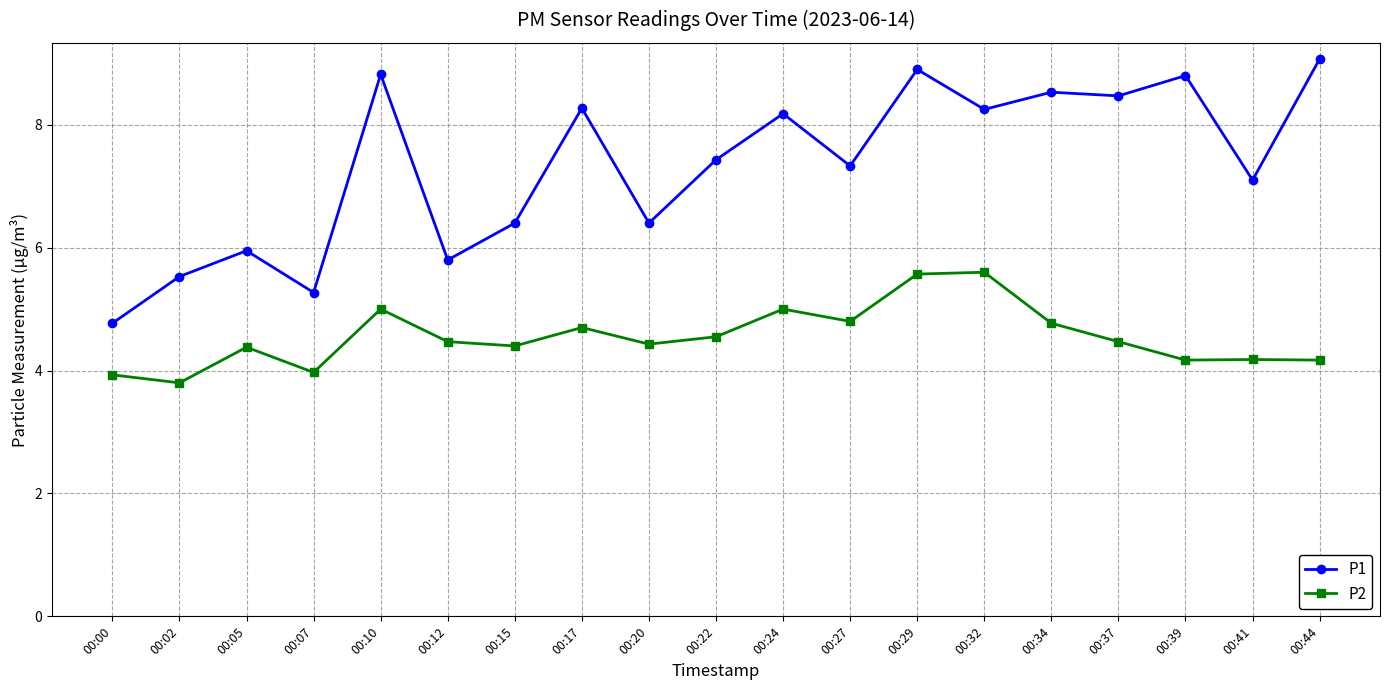

True or false: P2 and P1 intersect in this chart.

False